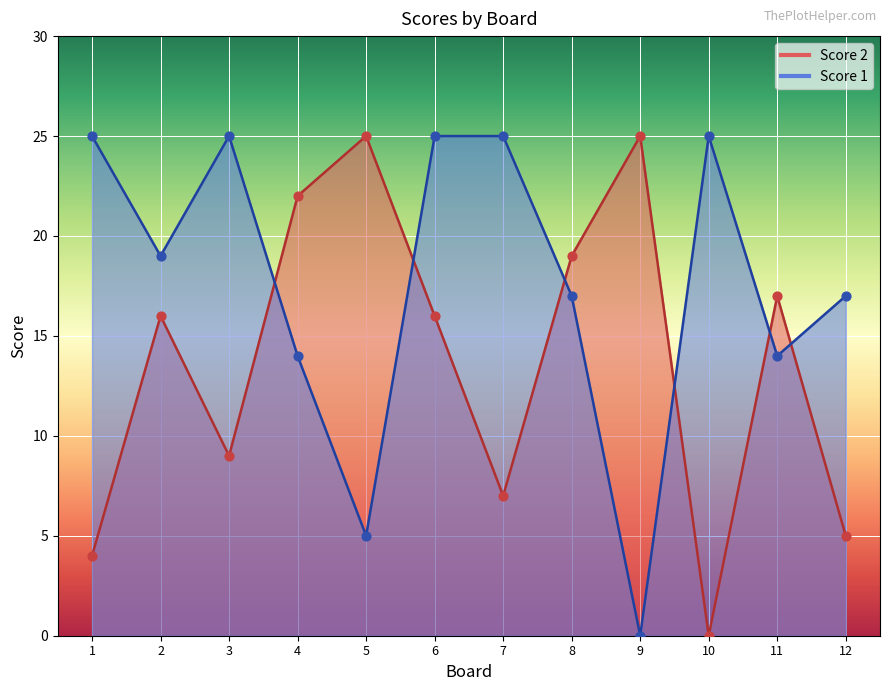

Which series reaches the minimum Y coordinate?

Score 2